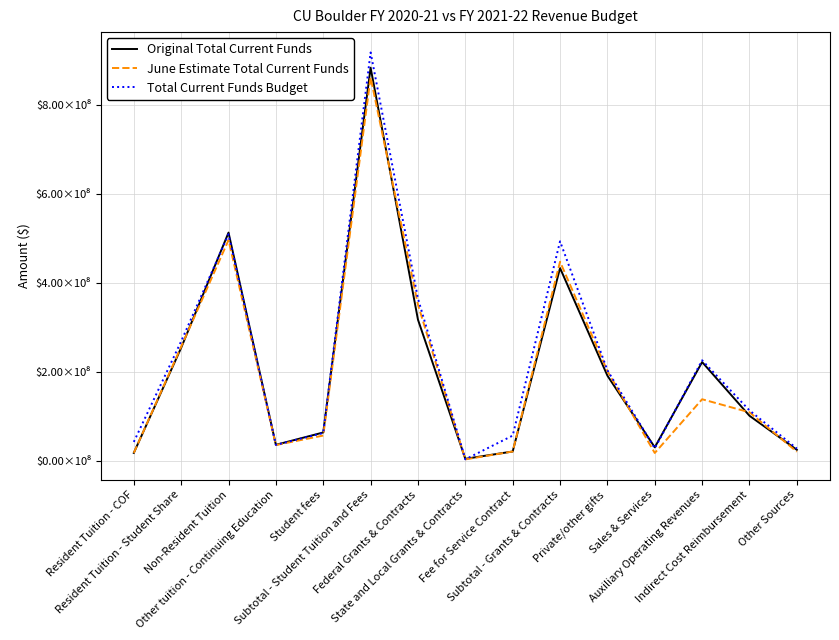

Reading right to left, what are all the values shown in this chart?

Original Total Current Funds: Other Sources=24516645	Indirect Cost Reimbursement=101035178	Auxiliary Operating Revenues=221755483	Sales & Services=30172689	Private/other gifts=191231006	Subtotal - Grants & Contracts=433011225	Fee for Service Contract=20747242	State and Local Grants & Contracts=4291668	Federal Grants & Contracts=317030346	Subtotal - Student Tuition and Fees=883448738	Student fees=63512495	Other tuition - Continuing Education=35703795	Non-Resident Tuition=512752735	Resident Tuition - Student Share=253902787	Resident Tuition - COF=17576926
June Estimate Total Current Funds: Other Sources=20182112	Indirect Cost Reimbursement=108754154	Auxiliary Operating Revenues=138168263	Sales & Services=17386985	Private/other gifts=201331862	Subtotal - Grants & Contracts=447327140	Fee for Service Contract=20747242	State and Local Grants & Contracts=2993846	Federal Grants & Contracts=350756536	Subtotal - Student Tuition and Fees=861566164	Student fees=56565805	Other tuition - Continuing Education=35257470	Non-Resident Tuition=495877334	Resident Tuition - Student Share=256288629	Resident Tuition - COF=17576926
Total Current Funds Budget: Other Sources=27398434	Indirect Cost Reimbursement=113048151	Auxiliary Operating Revenues=225722724	Sales & Services=27890367	Private/other gifts=203345180	Subtotal - Grants & Contracts=493104654	Fee for Service Contract=56460058	State and Local Grants & Contracts=3110605	Federal Grants & Contracts=364436040	Subtotal - Student Tuition and Fees=917620373	Student fees=62377202	Other tuition - Continuing Education=35610044	Non-Resident Tuition=508982102	Resident Tuition - Student Share=268357278	Resident Tuition - COF=42293747